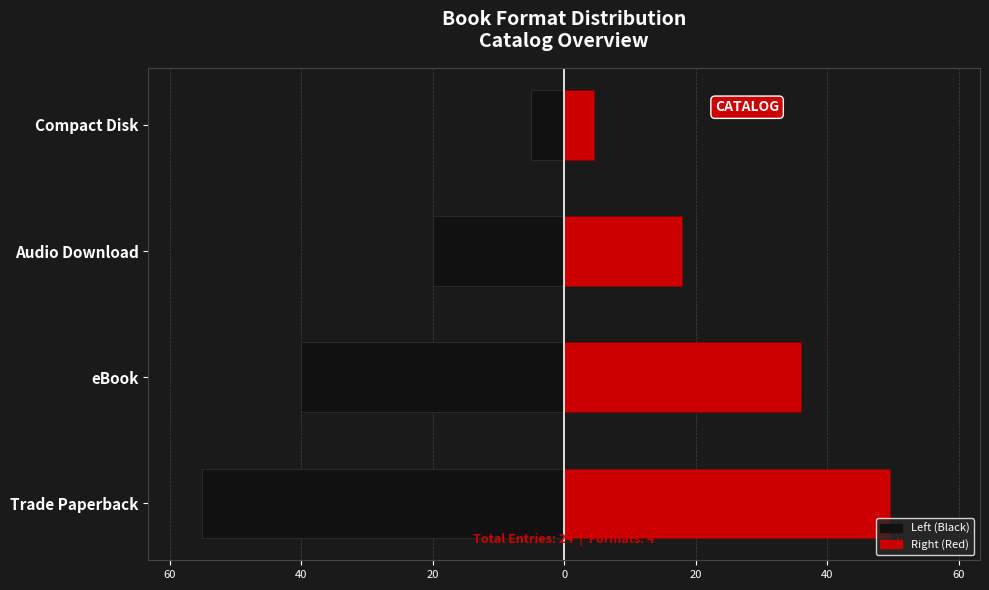

What is the value of the Audio / Compact Disk (right) bar at the 2nd from the left?

36.0